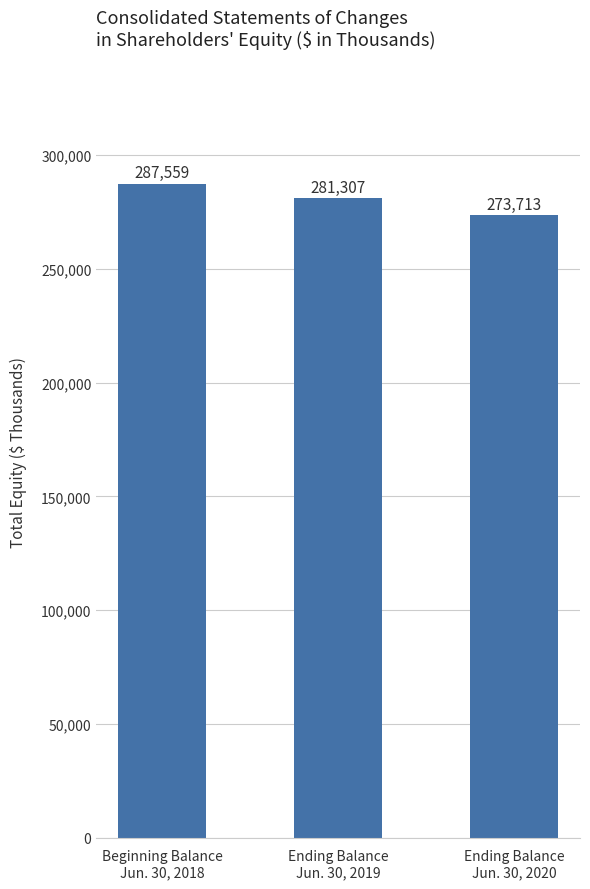

Reading right to left, list all the values displayed in this chart.

Ending Balance
Jun. 30, 2020=273713	Ending Balance
Jun. 30, 2019=281307	Beginning Balance
Jun. 30, 2018=287559